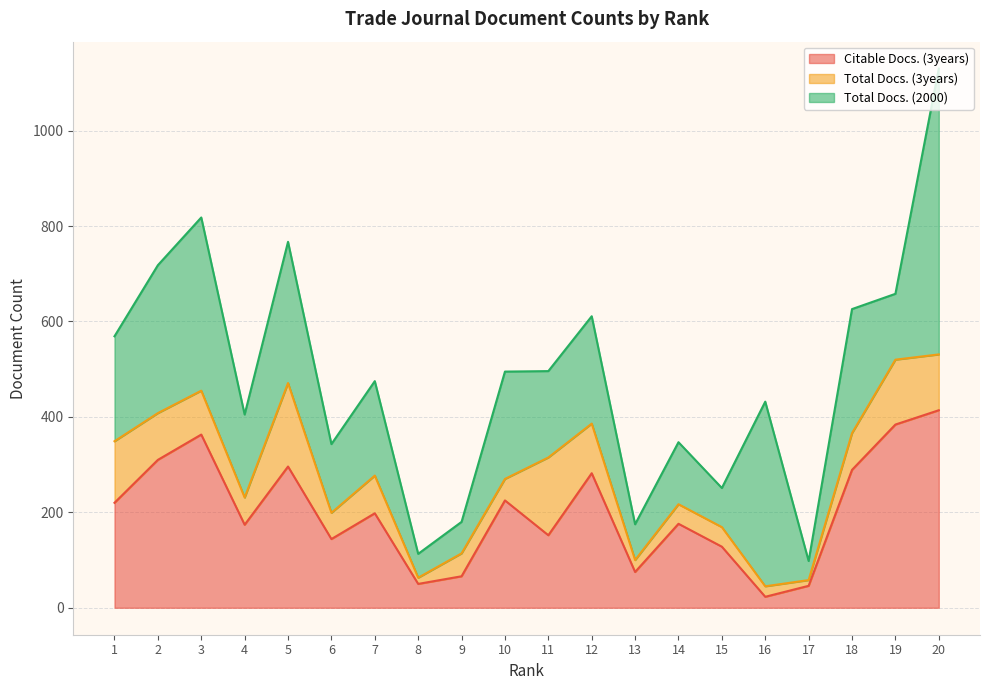

How many categories are shown in the chart?

20